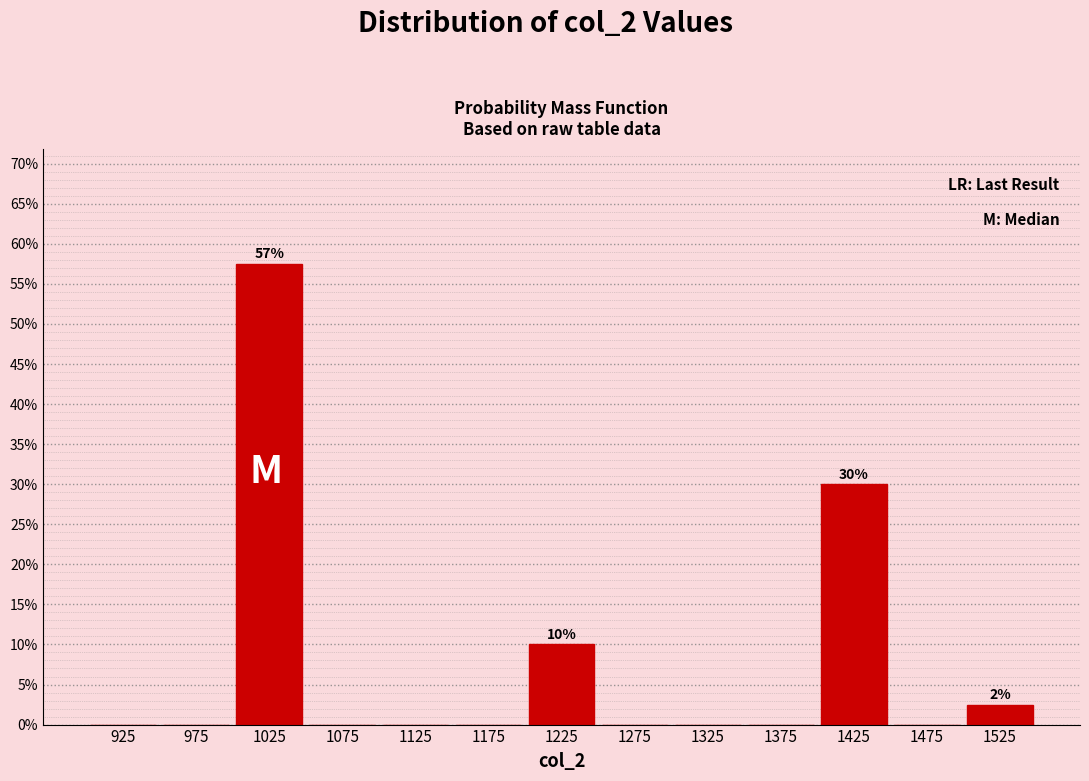

Which range on the x-axis has the tallest bar?

1000 to 1050